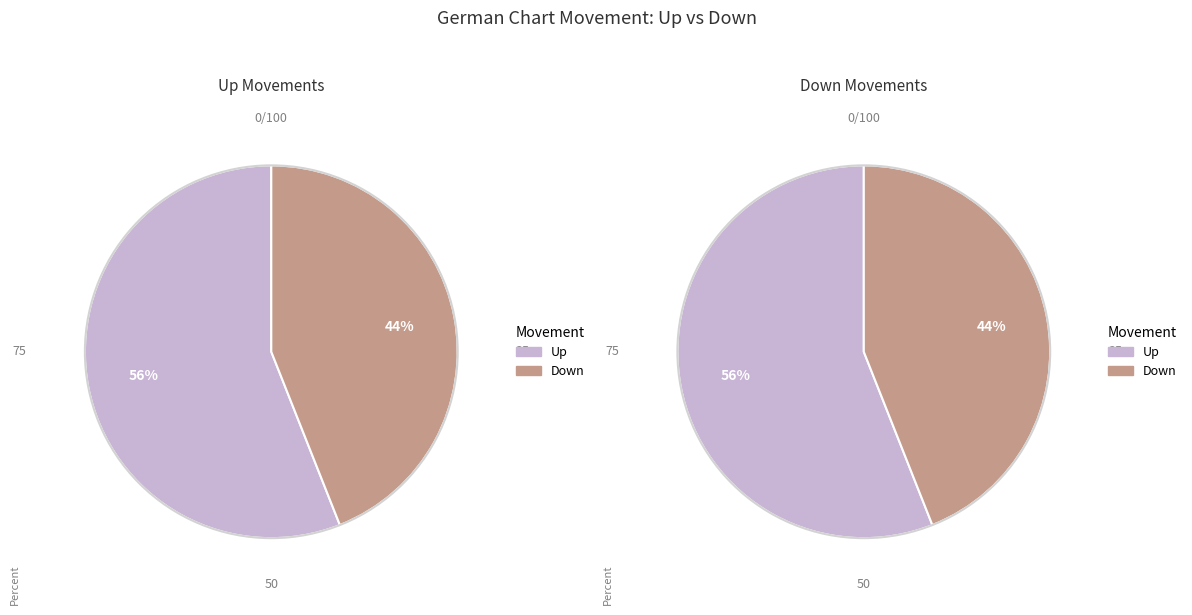

What is the change in value from up to down?

-12